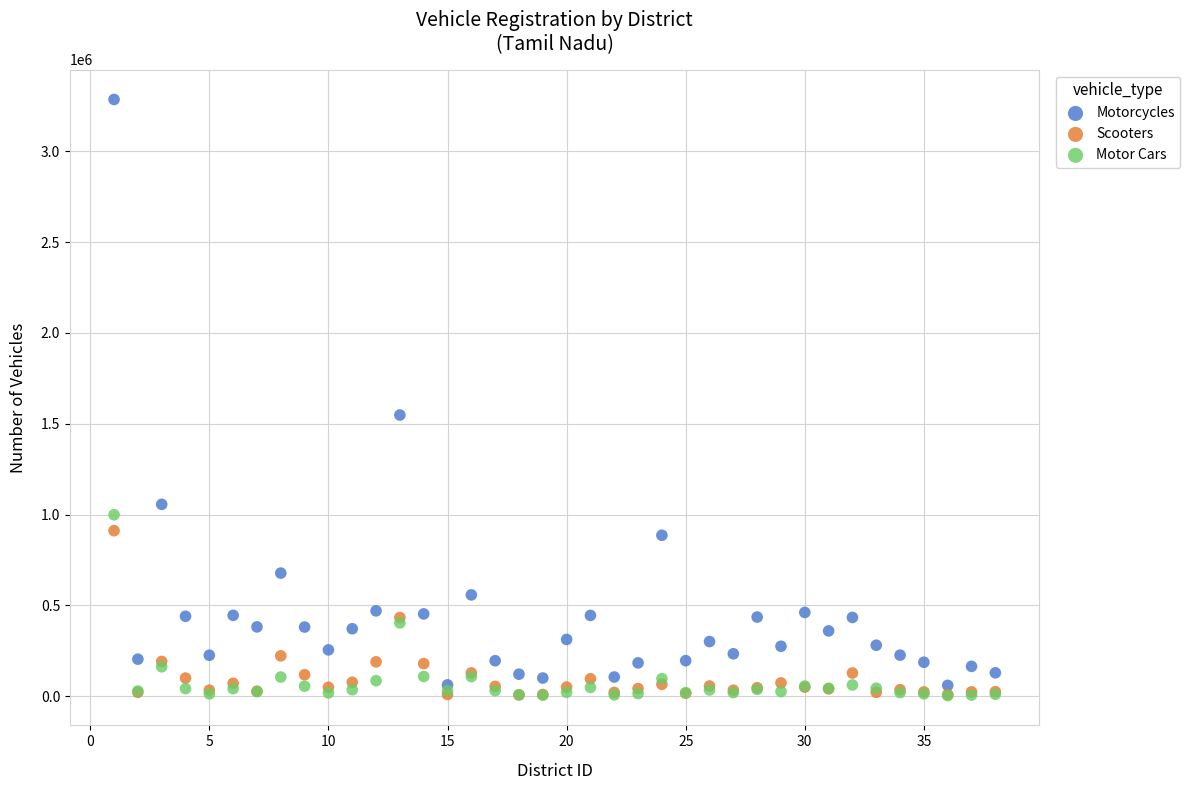

In the Motorcycles series, what Y value is closest to 1672655?

1548156